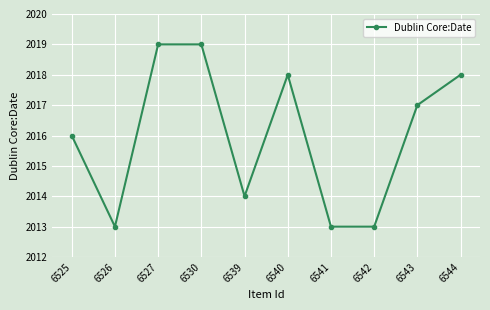

The chart shows a value of 2900 at 6539. True or false?

False